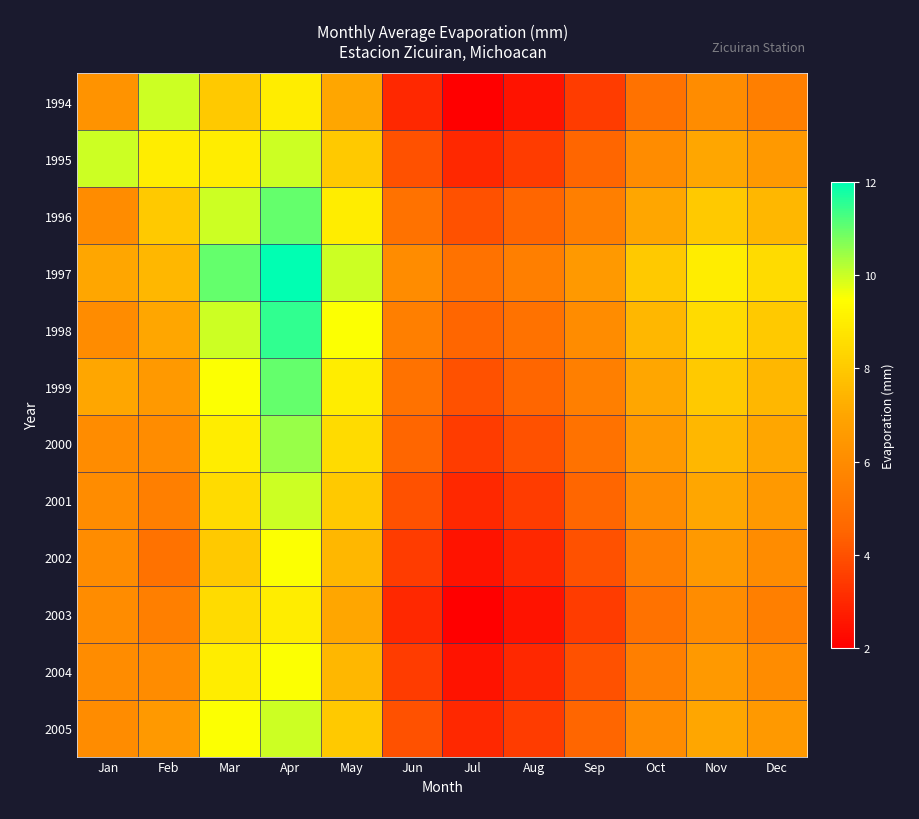

Rank the series by their maximum value, from highest to lowest.

1997, 1998, 1996, 1999, 2000, 1994, 1995, 2001, 2005, 2002, 2004, 2003